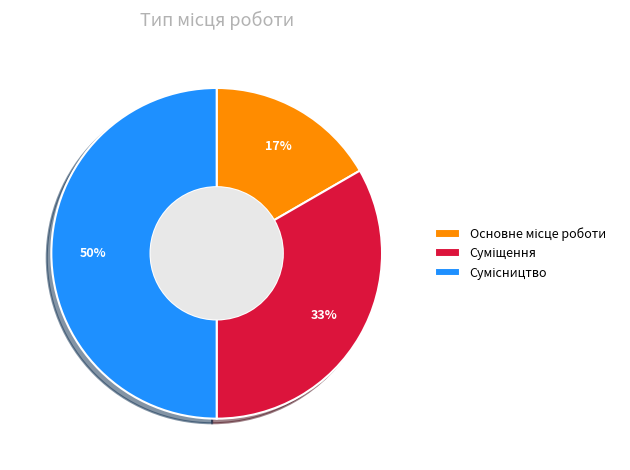

To the nearest percent, what is the average slice percentage?

33%